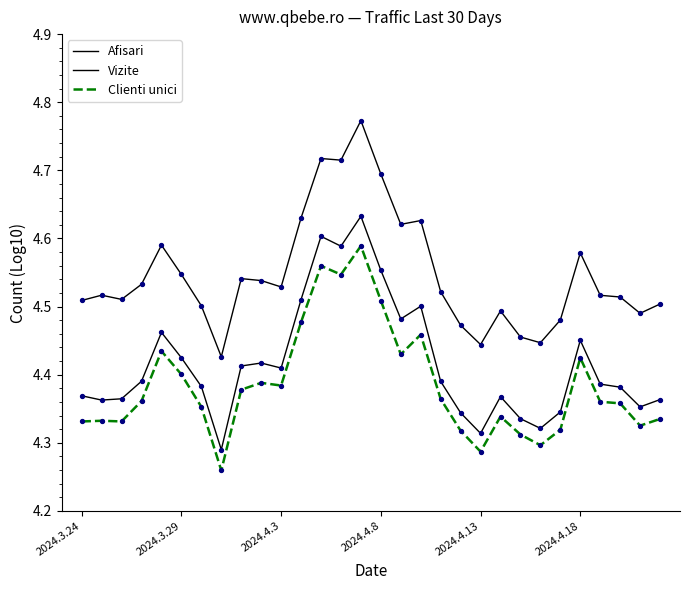

At how many categories does at least one series exceed 4?

30